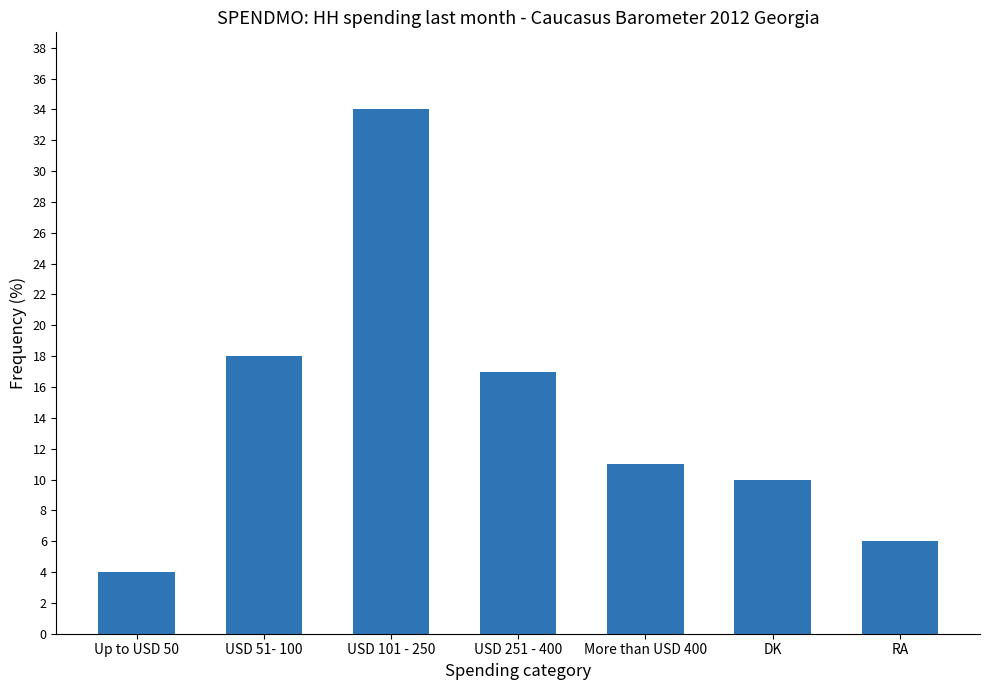

What is the sum of all values?

100